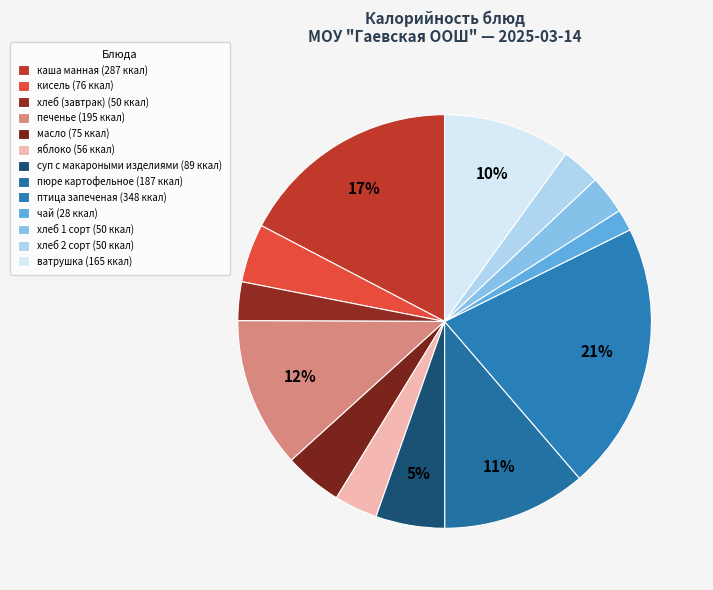

What is the ratio of the value at суп с макароными изделиями to the value at масло?

1.2